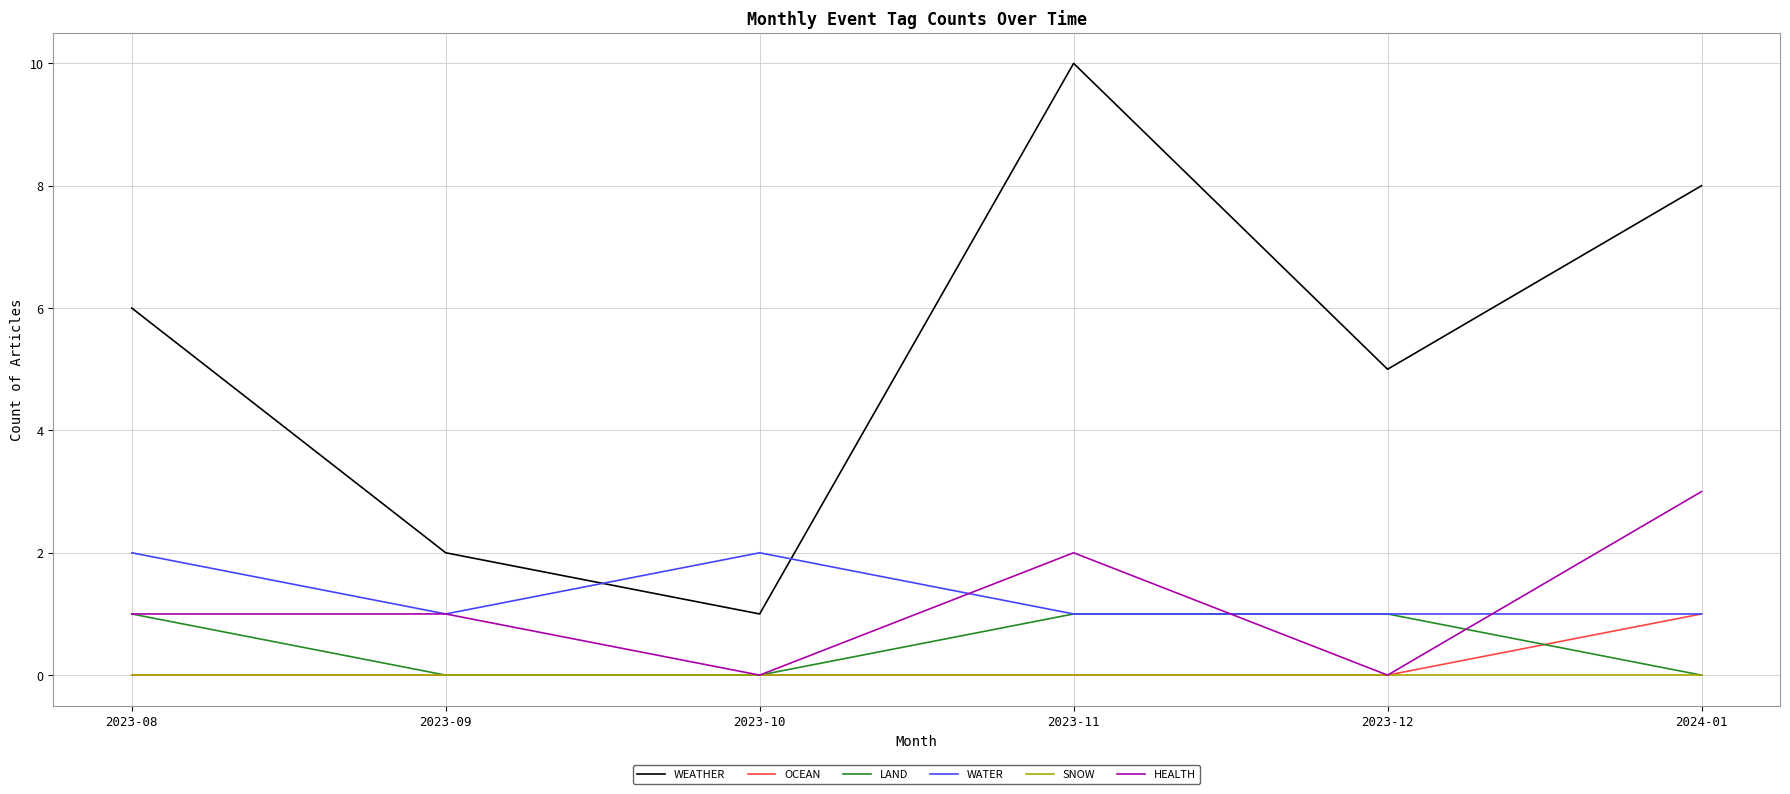

What position from the left is 2023-12?

5